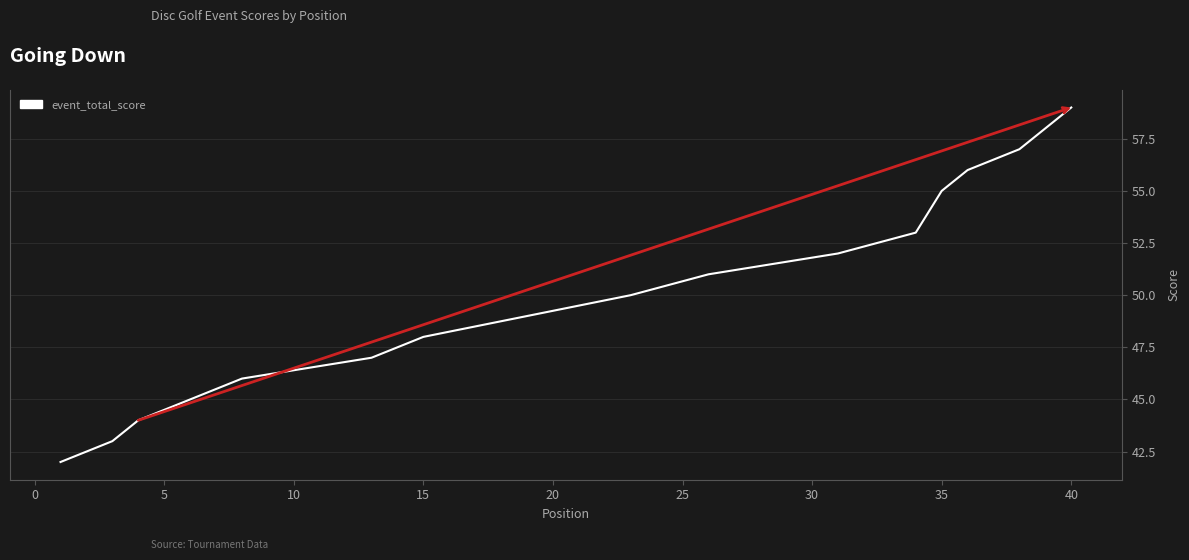

Reading right to left, transcribe all the data shown in this chart.

59	57	56	55	53	52	51	50	49	48	47	46	45	44	43	42